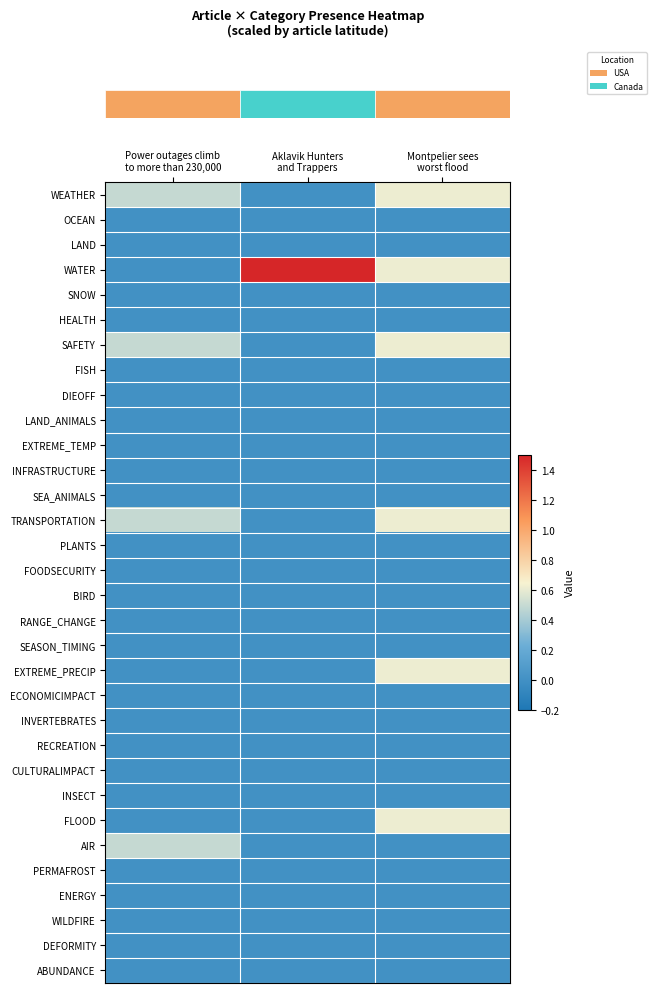

At which category is the sum across all series the highest?

Montpelier sees
worst flood